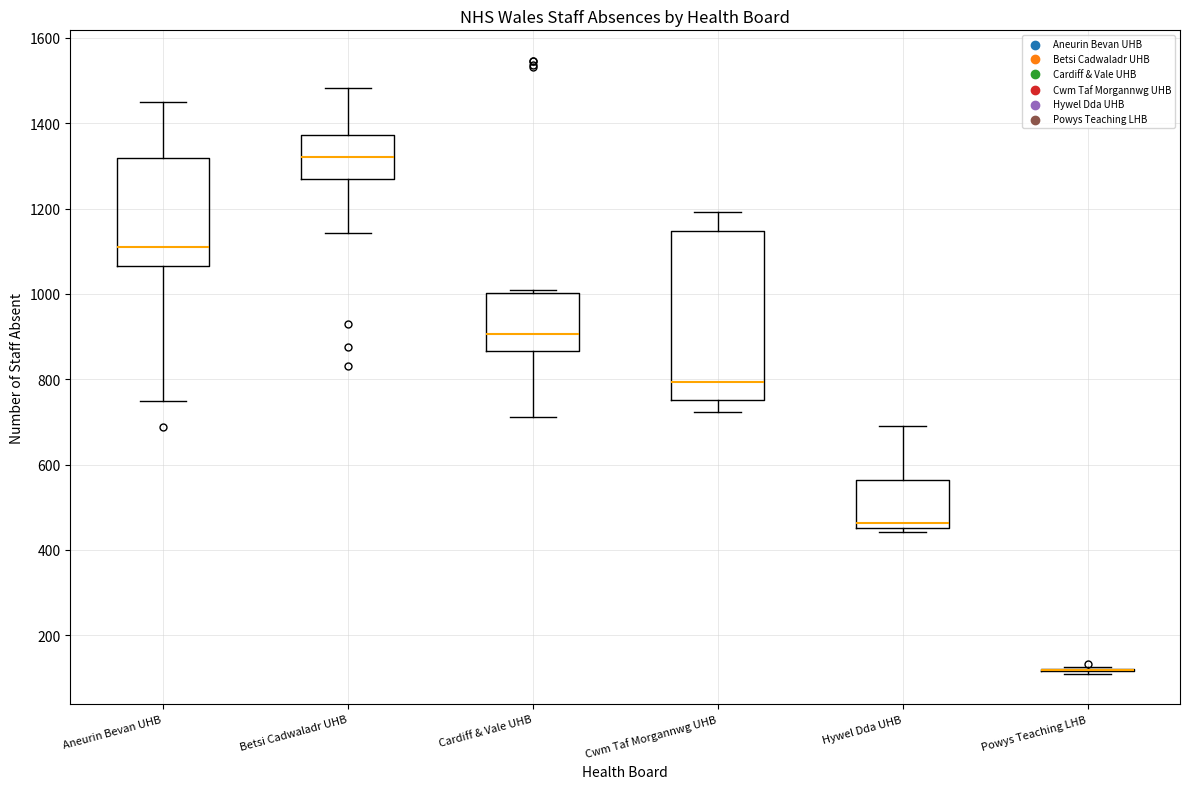

Reading left to right, transcribe this box plot: for each box, give where its median line is, the range the box spans, and where its two whiskers end, as read against the y-axis. The values are not printed on the chart, so give them approximately, as read against the axis.

Aneurin Bevan UHB: median 1120, box 1060 to 1320, whiskers 740 to 1440
Betsi Cadwaladr UHB: median 1320, box 1260 to 1380, whiskers 1140 to 1480
Cardiff & Vale UHB: median 900, box 860 to 1000, whiskers 720 to 1000
Cwm Taf Morgannwg UHB: median 800, box 760 to 1140, whiskers 720 to 1200
Hywel Dda UHB: median 460 (just above the box's lower edge), box 460 to 560, whiskers 440 to 700
Powys Teaching LHB: box collapsed to a line at 120, whiskers 120 to 120